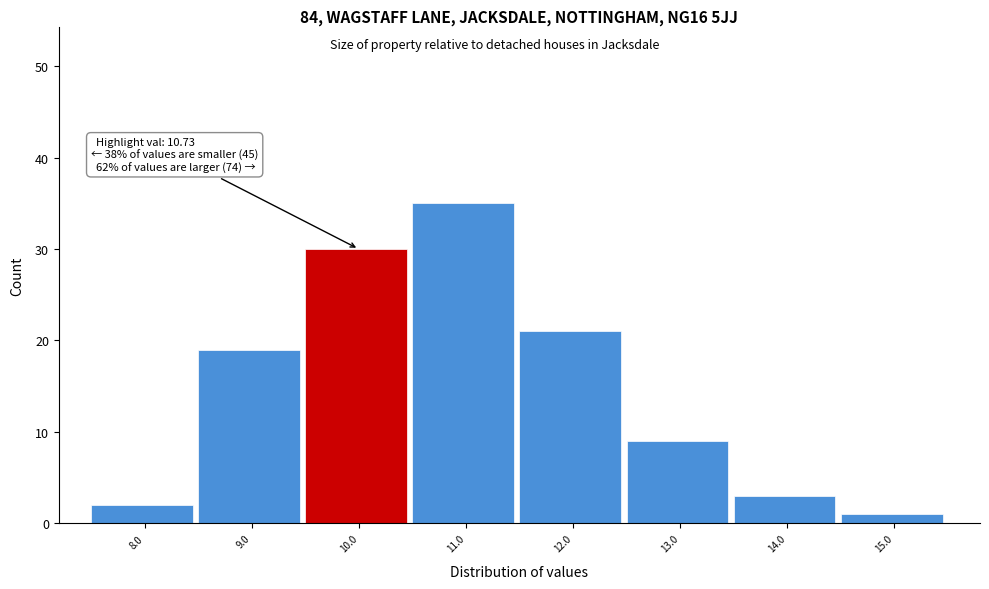

Reading left to right, transcribe all the data shown in this chart.

2	19	30	35	21	9	3	1